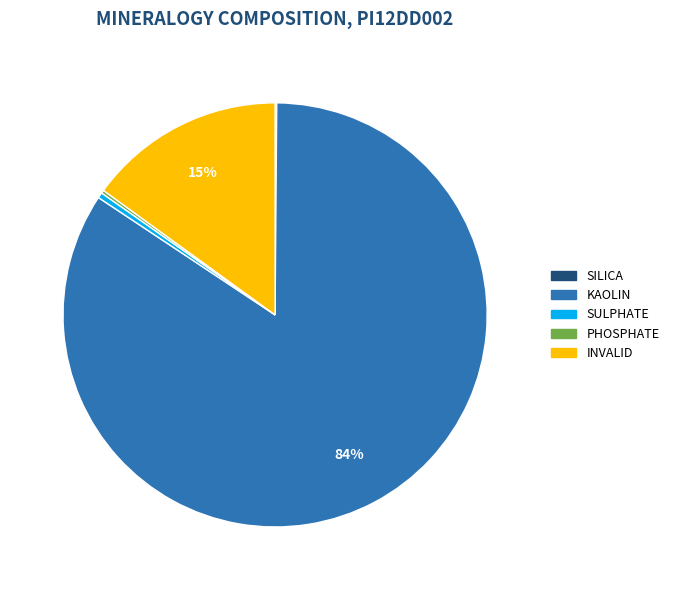

To the nearest percent, what is the average slice percentage?

20%